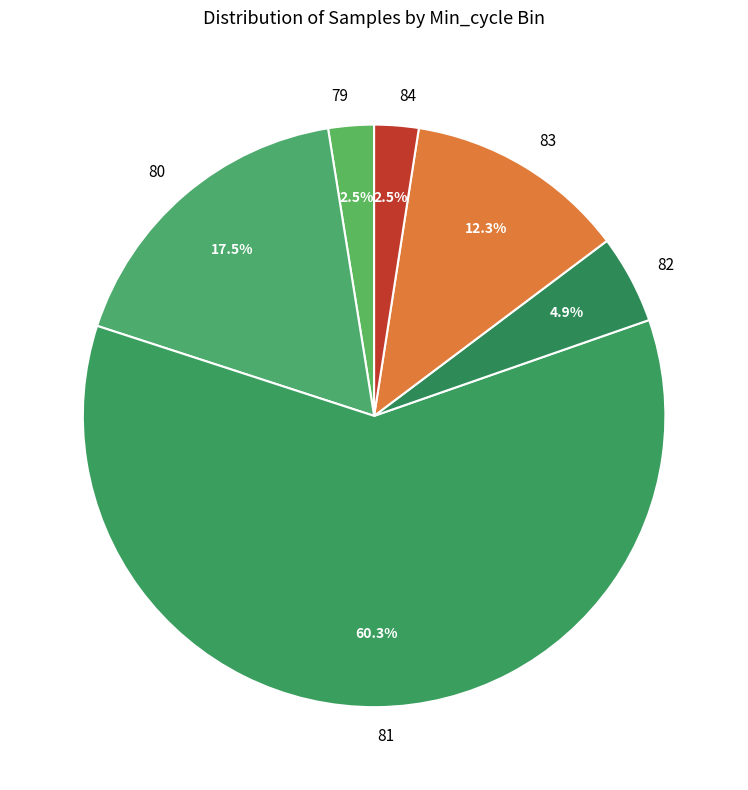

Approximately how many times larger is the value at 81 compared to 83?

4.9